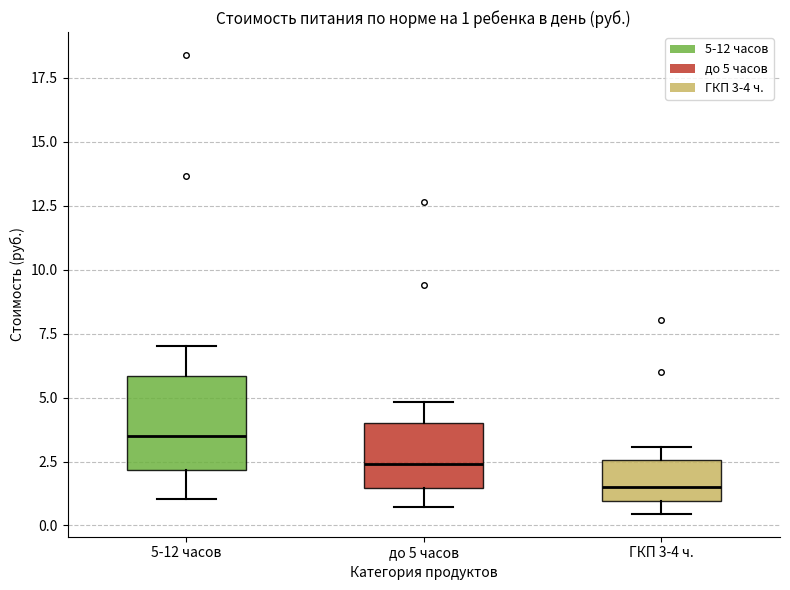

Which box's median line is the lowest?

ГКП 3-4 ч.